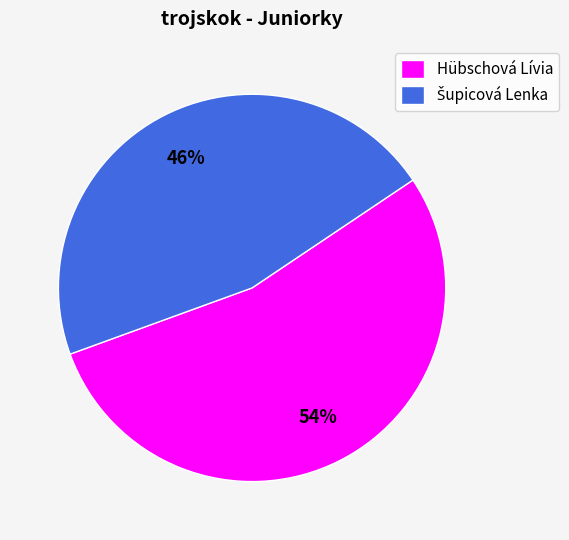

To the nearest percent, what portion does Hübschová Lívia represent?

54%